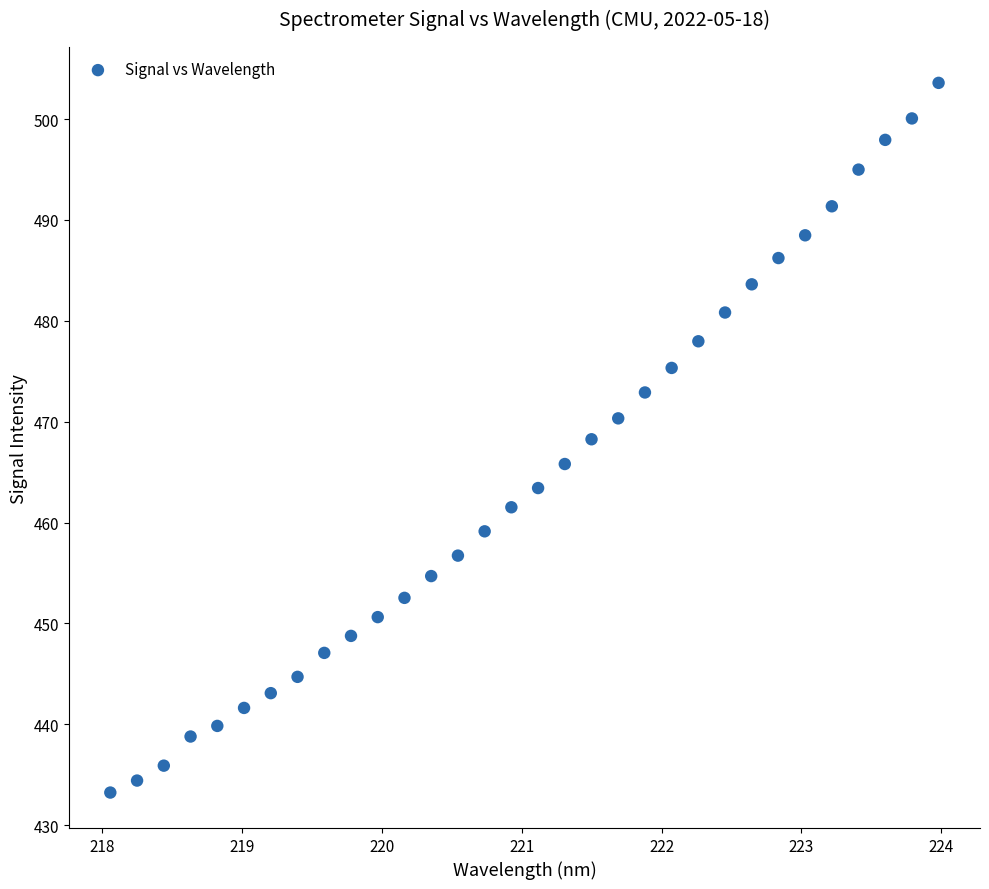

What is the range of X values (max minus min)?

5.9